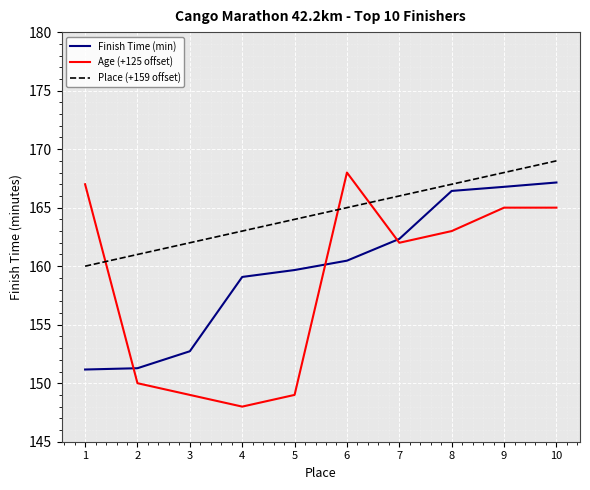

What is the difference between the maximum and minimum values in the Age (+125 offset) series?

20.0